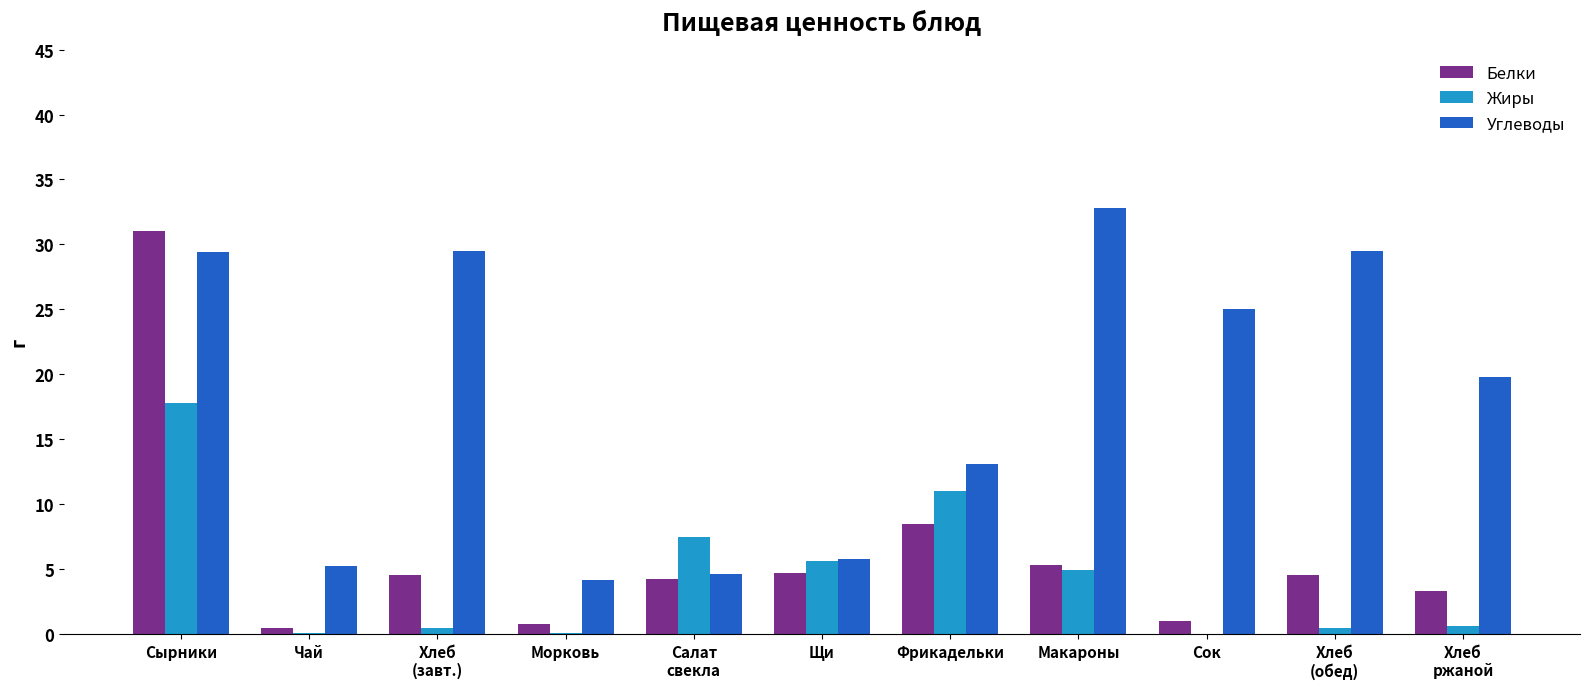

Where does the Белки series first go above 4?

Сырники